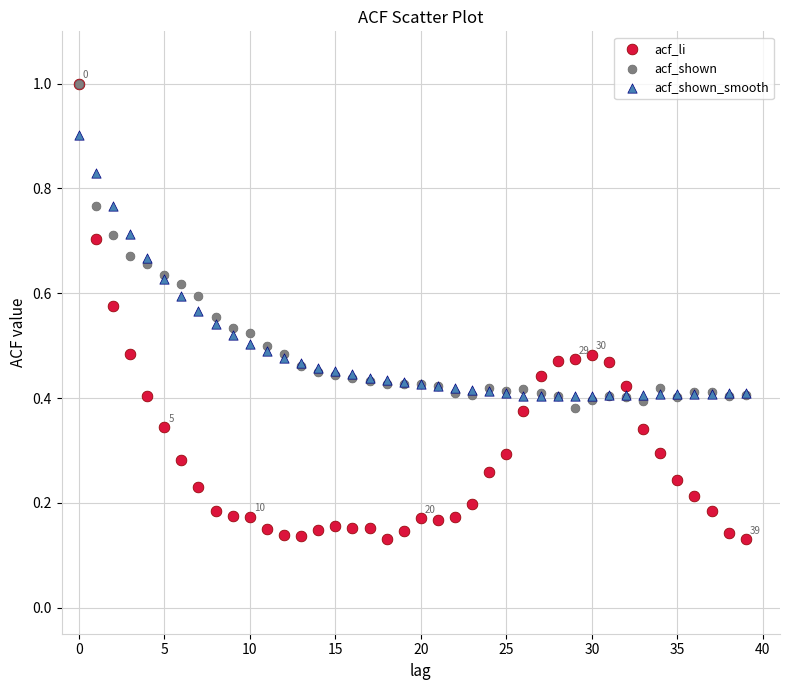

What are all the series names shown in the legend?

acf_li, acf_shown, acf_shown_smooth